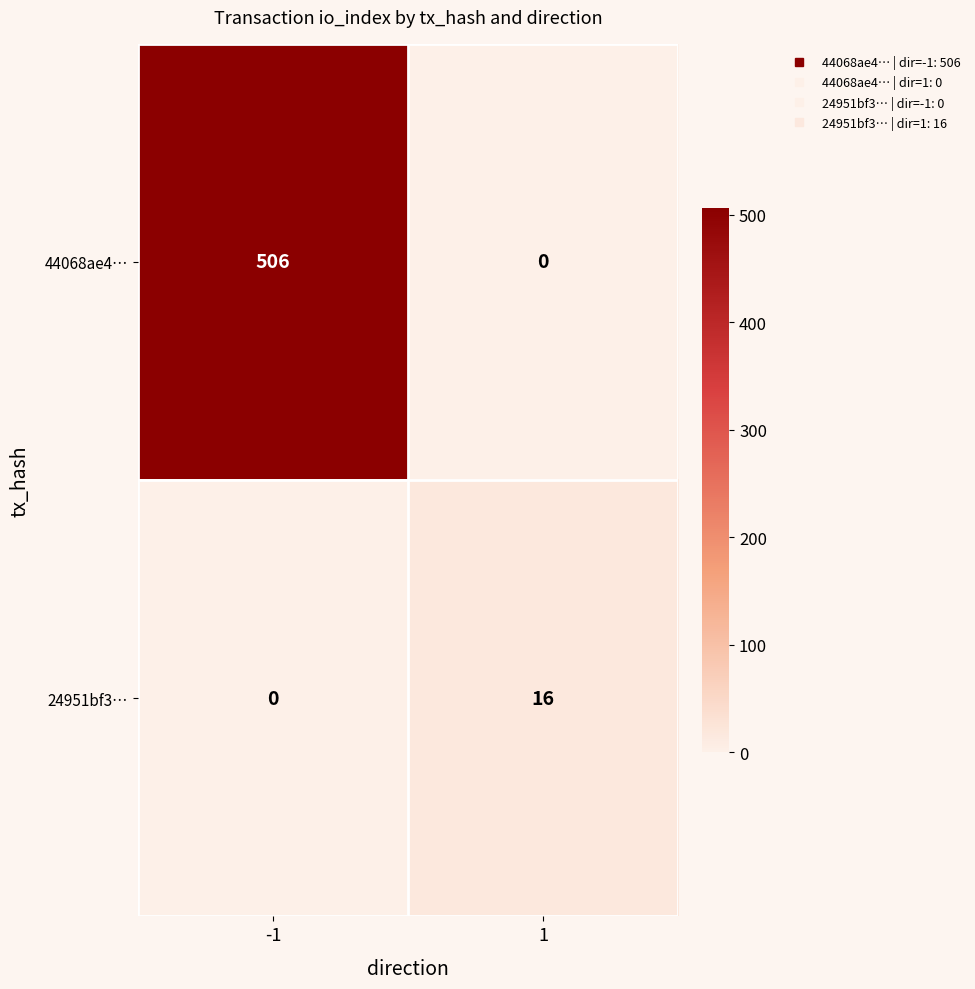

What is the difference between the 44068ae4… values at -1 and 1?

506